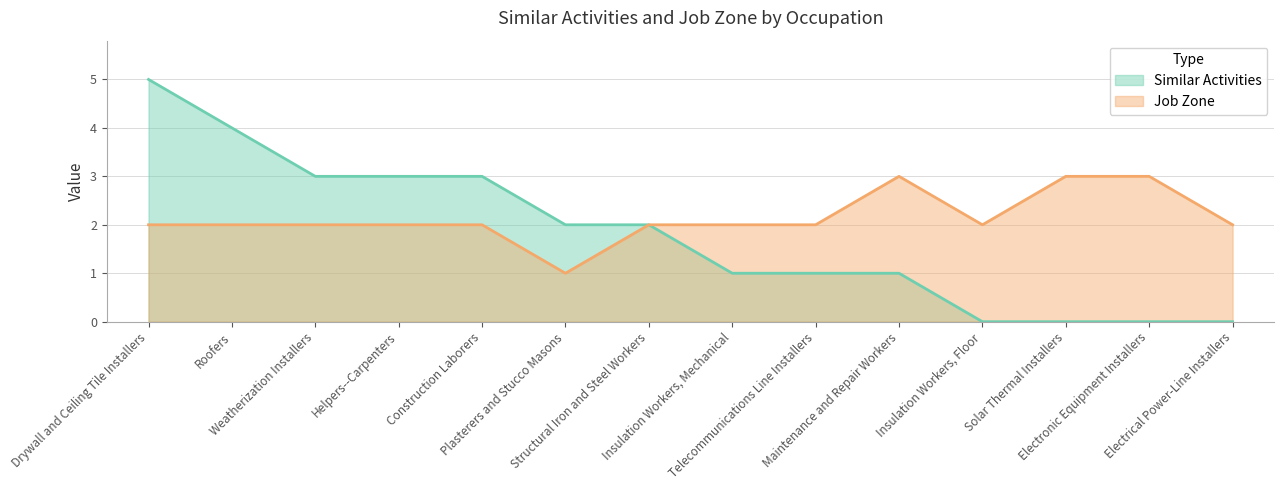

How many values in the Similar Activities series exceed 2?

5